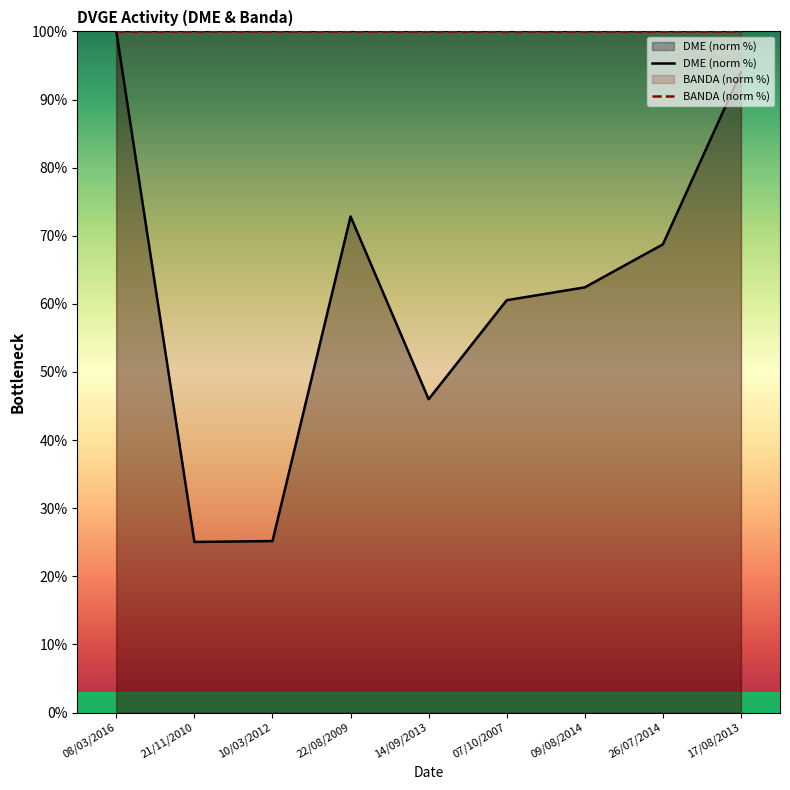

True or false: the data shows 46.0 at 14/09/2013.

True